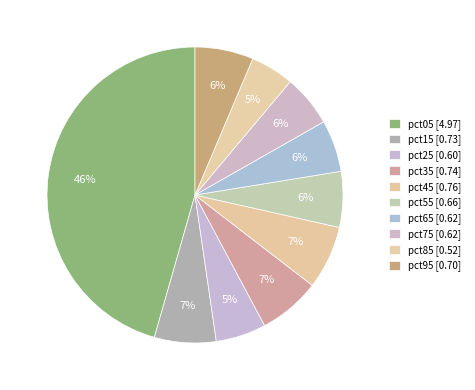

Does any single category account for the majority?

No